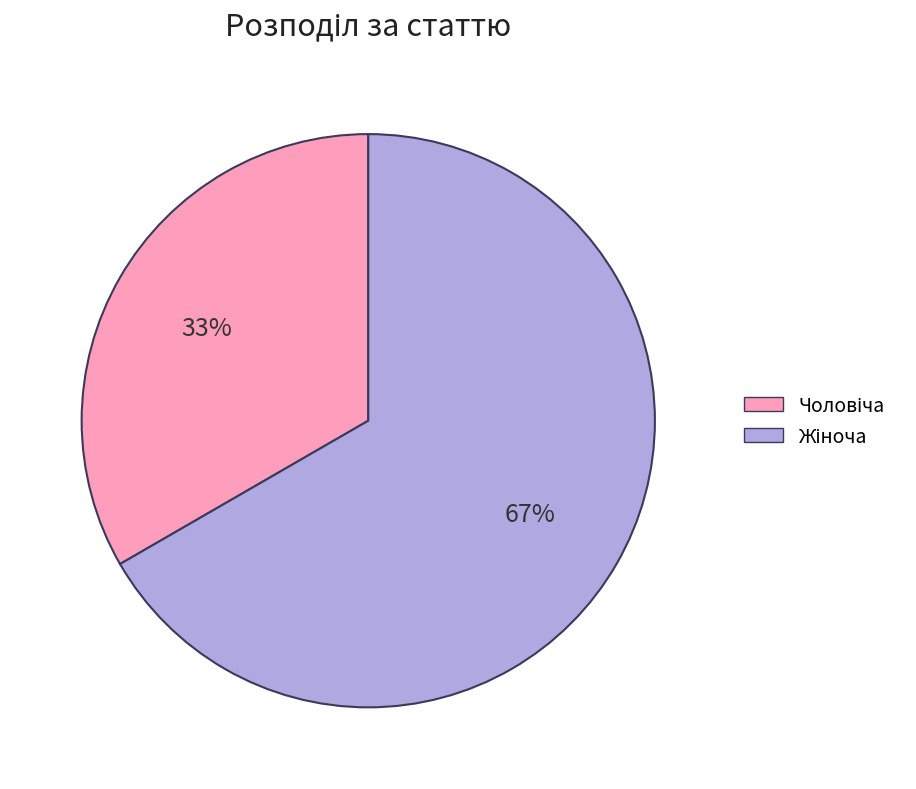

Is there any slice that represents more than half of the pie?

Yes